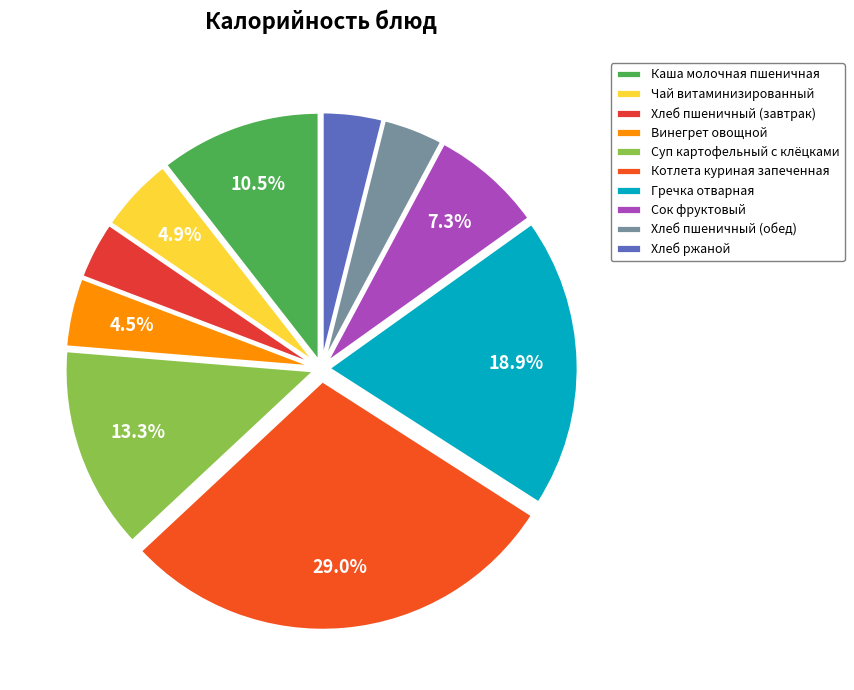

Is it true that Гречка отварная is 19% of the pie?

True